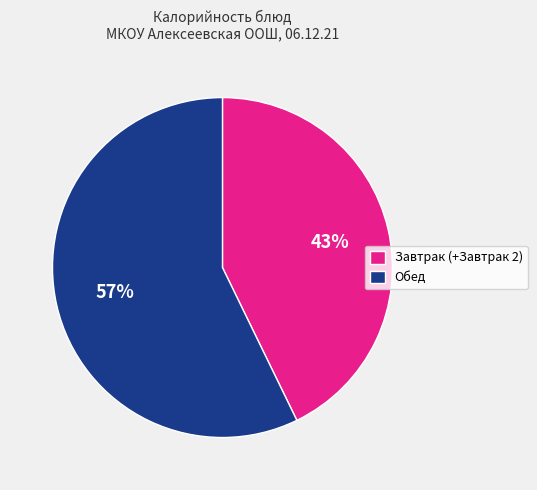

What is the smallest slice in the pie chart?

Завтрак (+Завтрак 2)